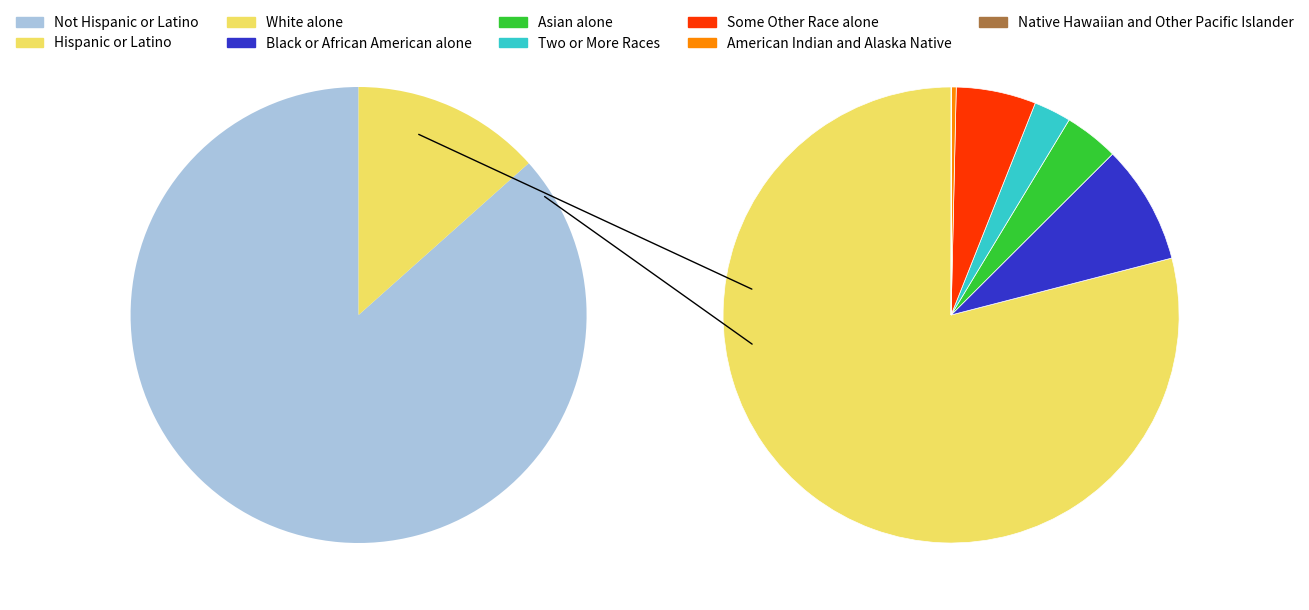

Rank the categories by value from highest to lowest.

Not Hispanic or Latino, White alone, Hispanic or Latino, Black or African American alone, Some Other Race alone, Asian alone, Two or More Races, American Indian and Alaska Native, Native Hawaiian and Other Pacific Islander